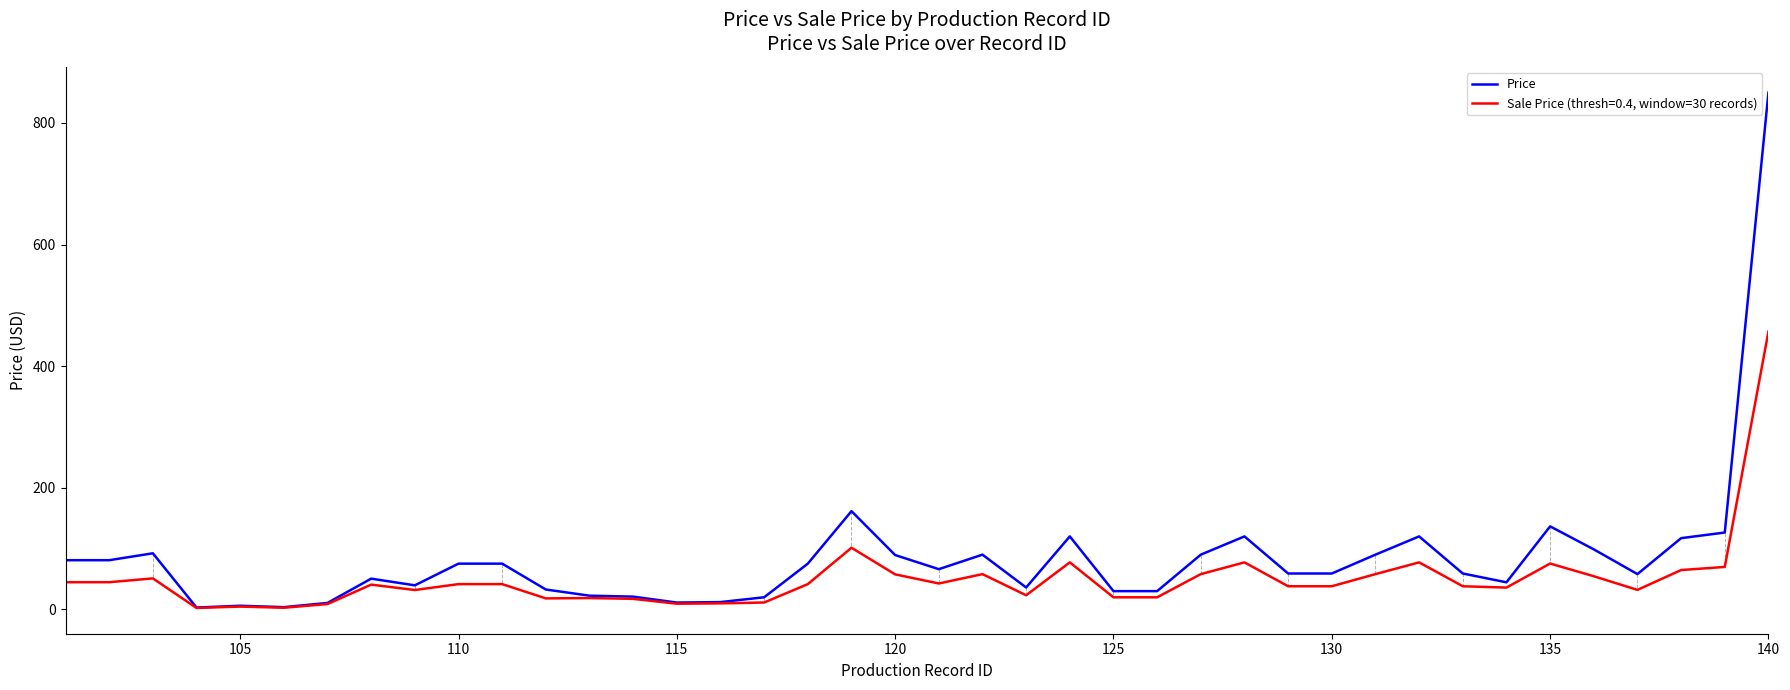

What is the highest value of the Price series?

850.0